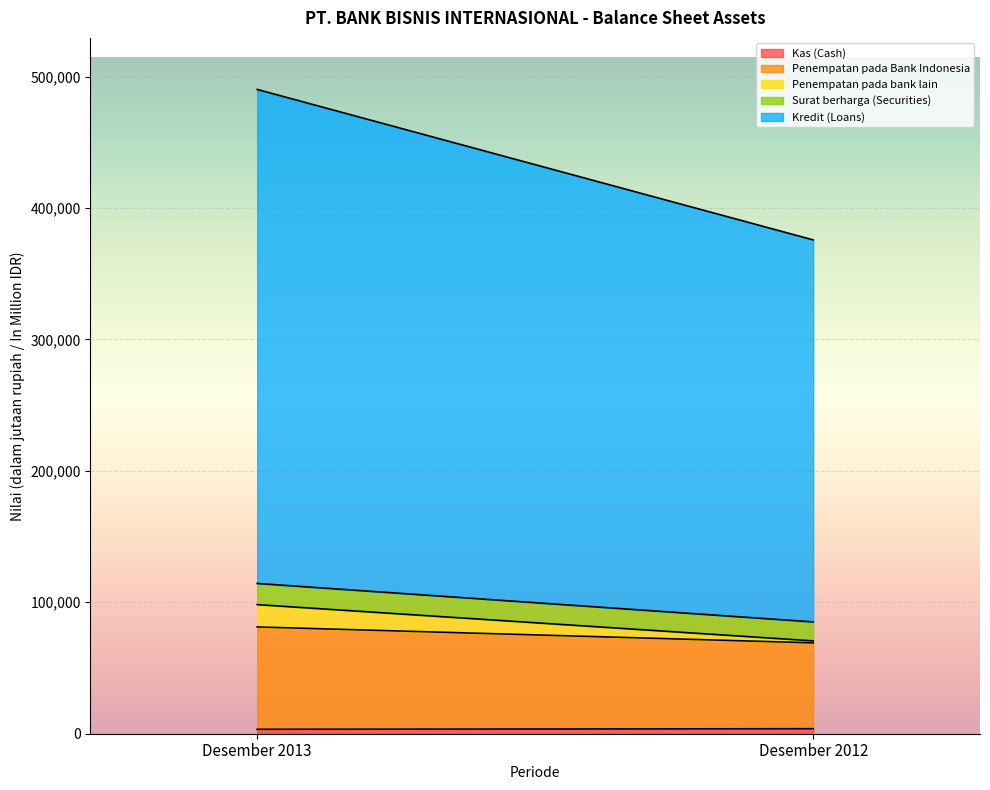

Rank the series by their maximum value, from highest to lowest.

Kredit (Loans), Penempatan pada Bank Indonesia, Penempatan pada bank lain, Surat berharga (Securities), Kas (Cash)